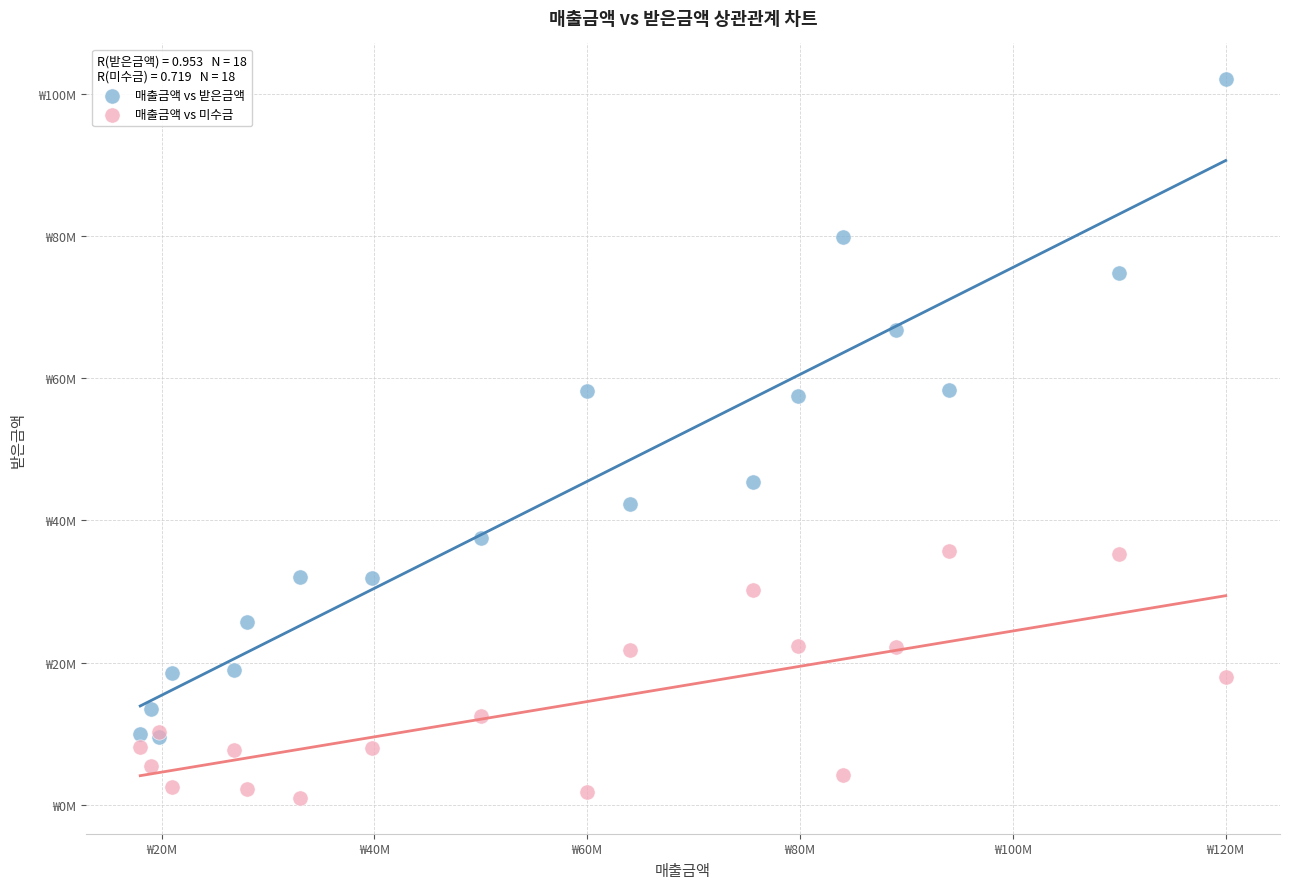

What are all the series names shown in the legend?

매출금액 vs 받은금액, 매출금액 vs 미수금